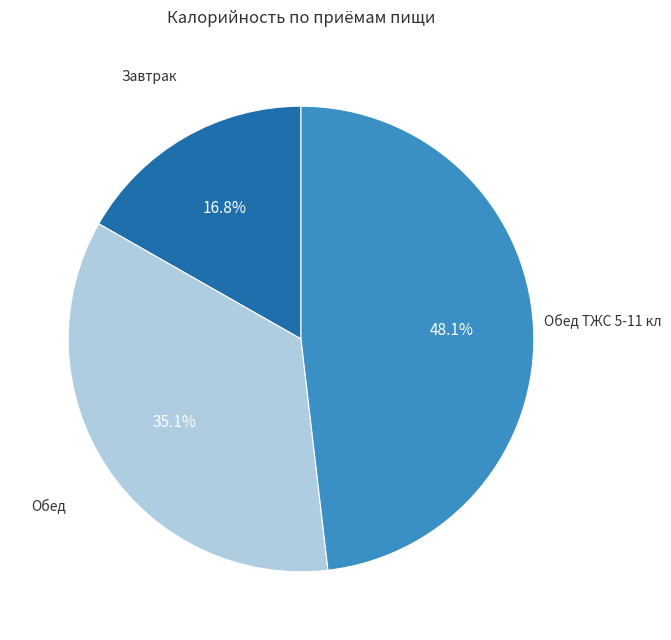

Does any single category account for the majority?

No